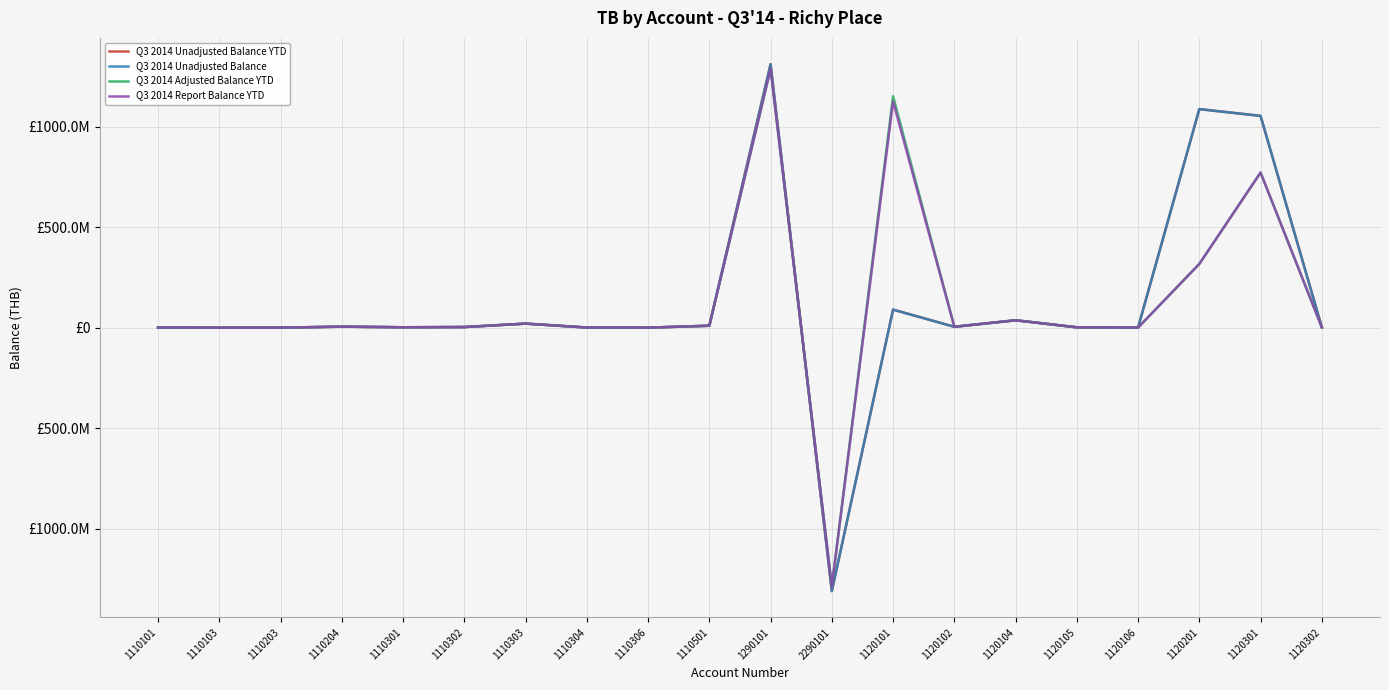

What position from the right is 1110204?

17